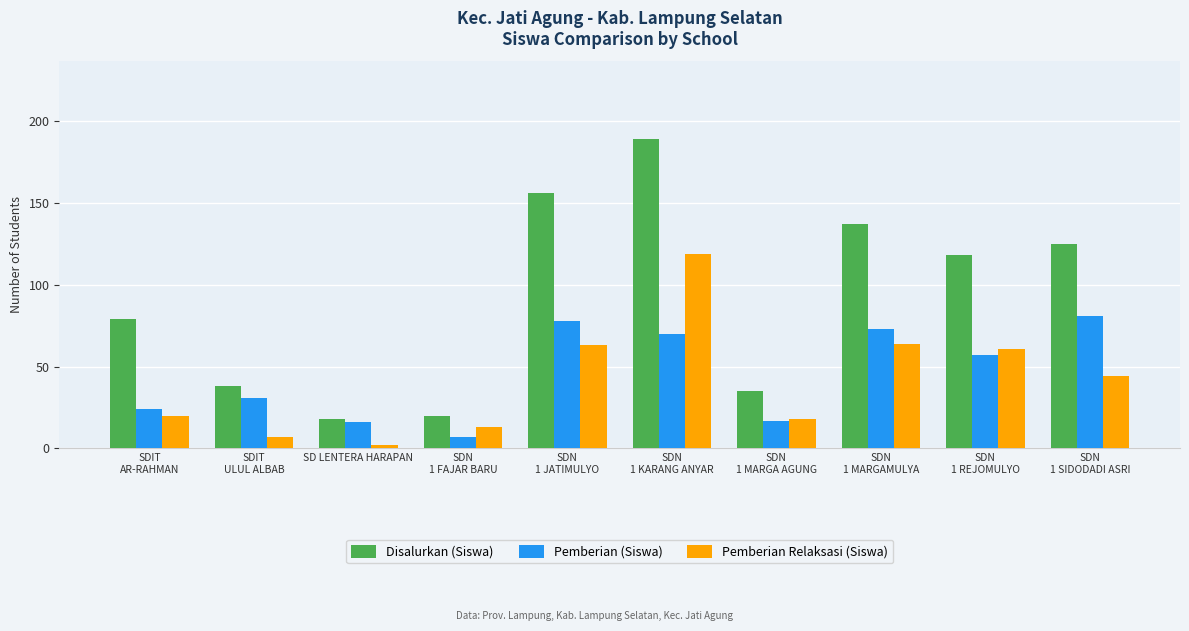

At which category is the sum across all series the highest?

SDN
1 KARANG ANYAR